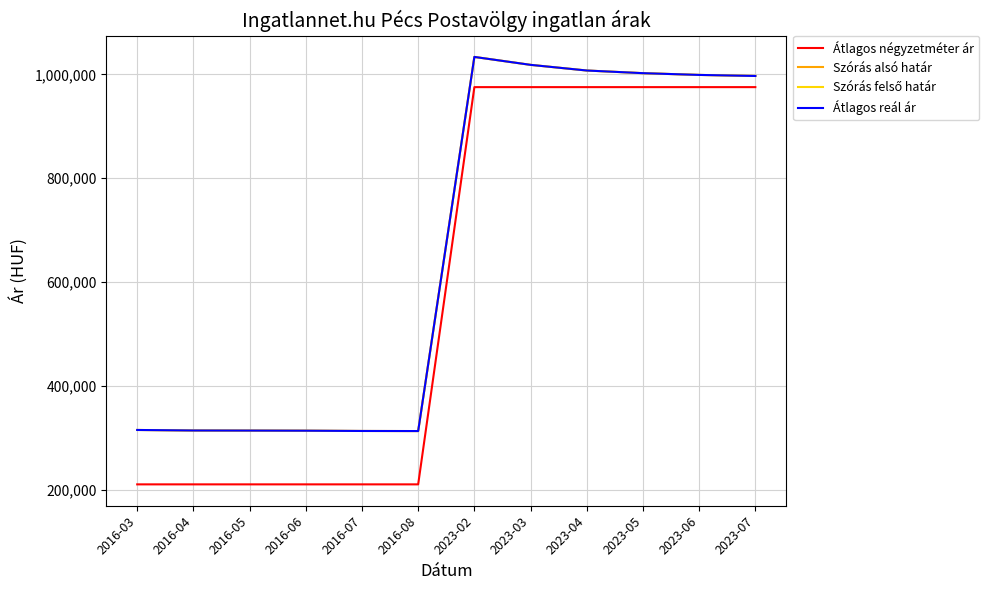

Does the chart have visible grid lines?

Yes